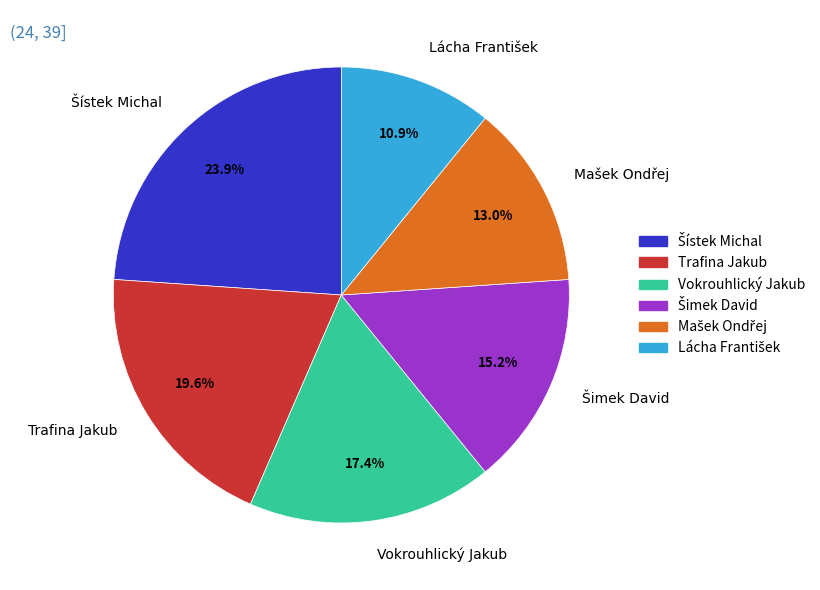

How much of the chart is everything except Trafina Jakub?

80.4%